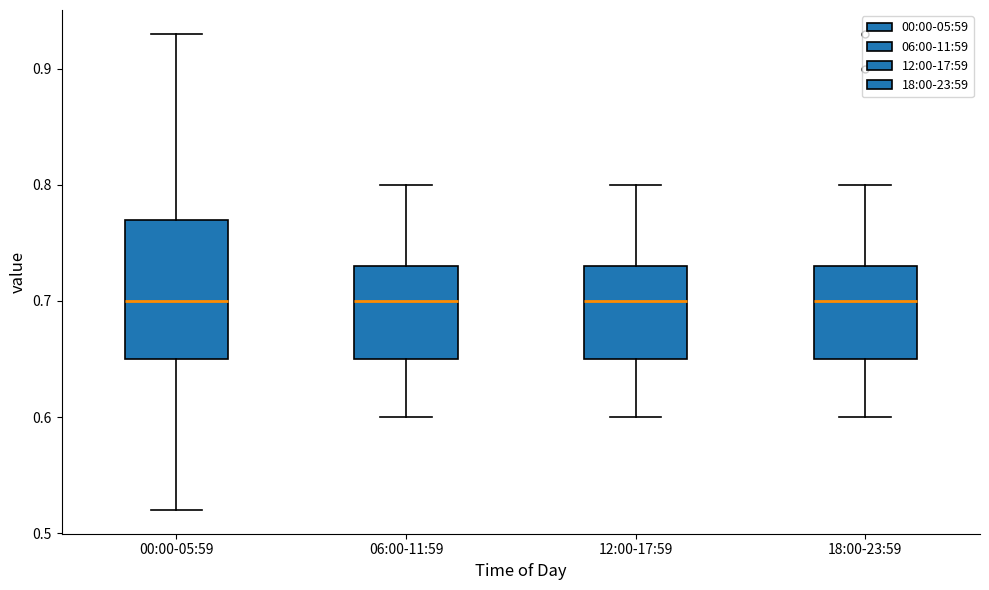

Reading left to right, transcribe this box plot: for each box, give where its median line is, the range the box spans, and where its two whiskers end, as read against the y-axis. The values are not printed on the chart, so give them approximately, as read against the axis.

00:00-05:59: median 0.70, box 0.65 to 0.77, whiskers 0.52 to 0.93
06:00-11:59: median 0.70, box 0.65 to 0.73, whiskers 0.60 to 0.80
12:00-17:59: median 0.70, box 0.65 to 0.73, whiskers 0.60 to 0.80
18:00-23:59: median 0.70, box 0.65 to 0.73, whiskers 0.60 to 0.80